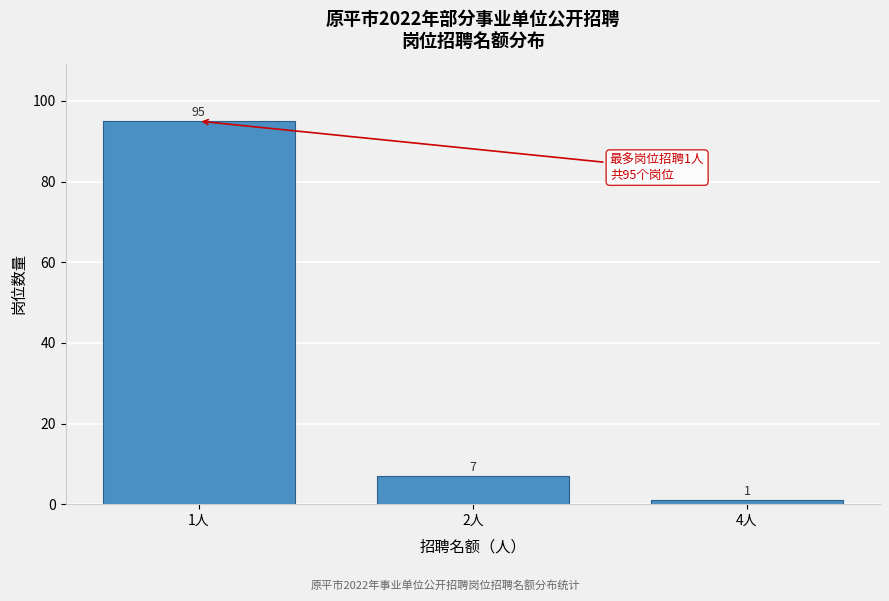

Reading left to right, transcribe all the data shown in this chart.

95	7	1